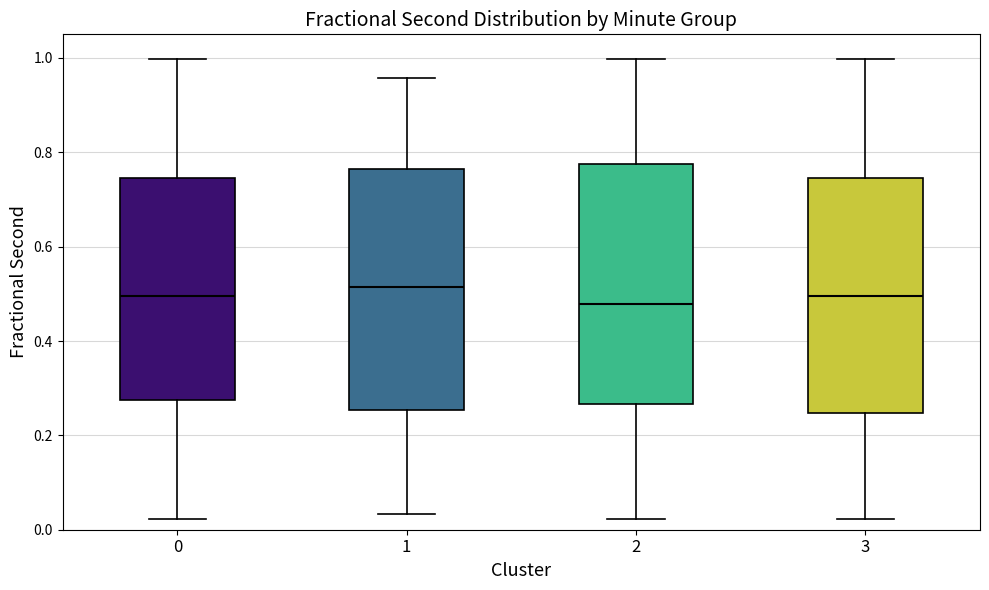

Reading left to right, transcribe this box plot: for each box, give where its median line is, the range the box spans, and where its two whiskers end, as read against the y-axis. The values are not printed on the chart, so give them approximately, as read against the axis.

0: median 0.50, box 0.28 to 0.74, whiskers 0.02 to 1.00
1: median 0.52, box 0.26 to 0.76, whiskers 0.04 to 0.96
2: median 0.48, box 0.26 to 0.78, whiskers 0.02 to 1.00
3: median 0.50, box 0.24 to 0.74, whiskers 0.02 to 1.00